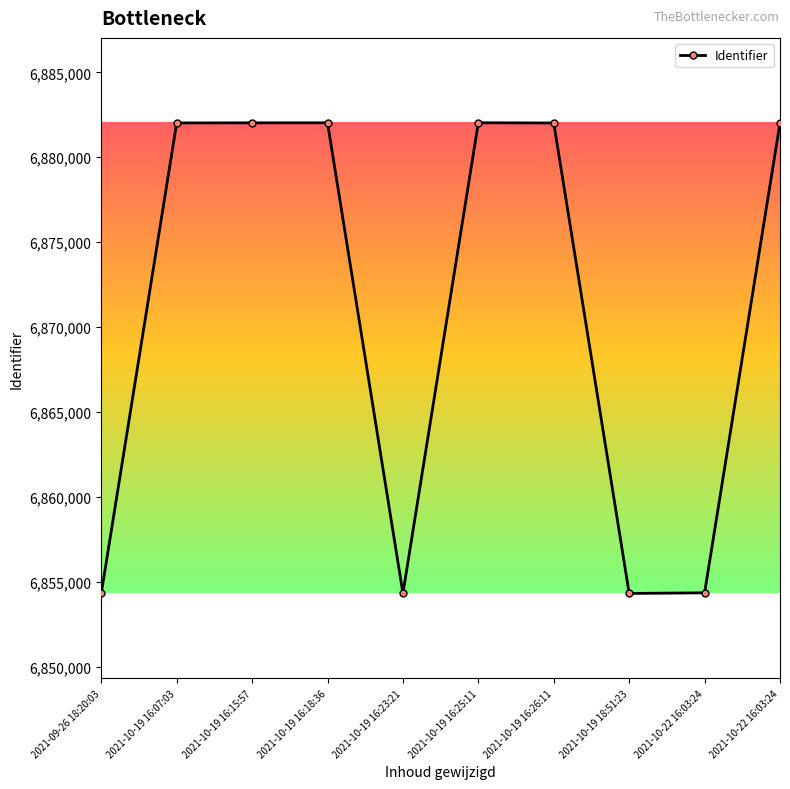

How many data points does each series have?

10